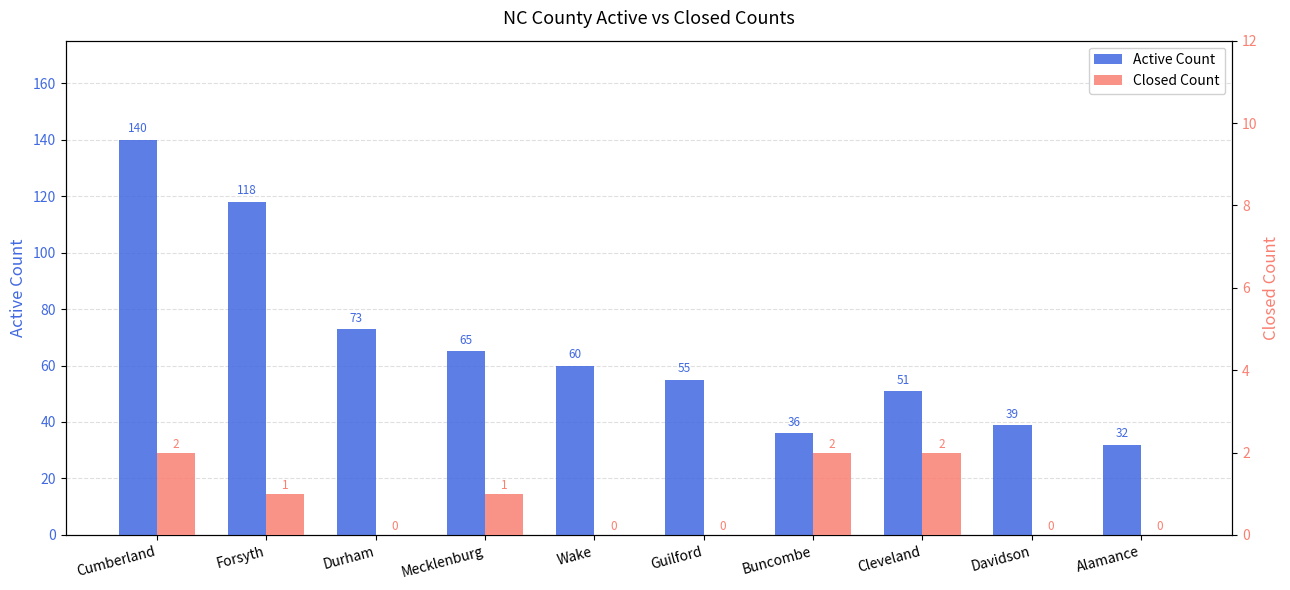

At which category does the chart reach its minimum across all series?

Durham